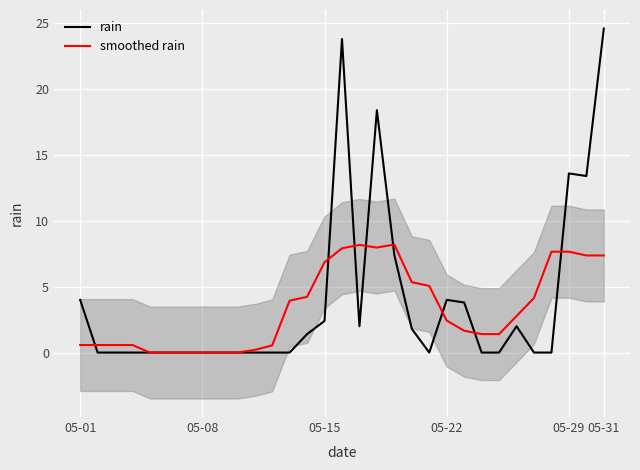

How many intersections are there between rain and smoothed rain?

8